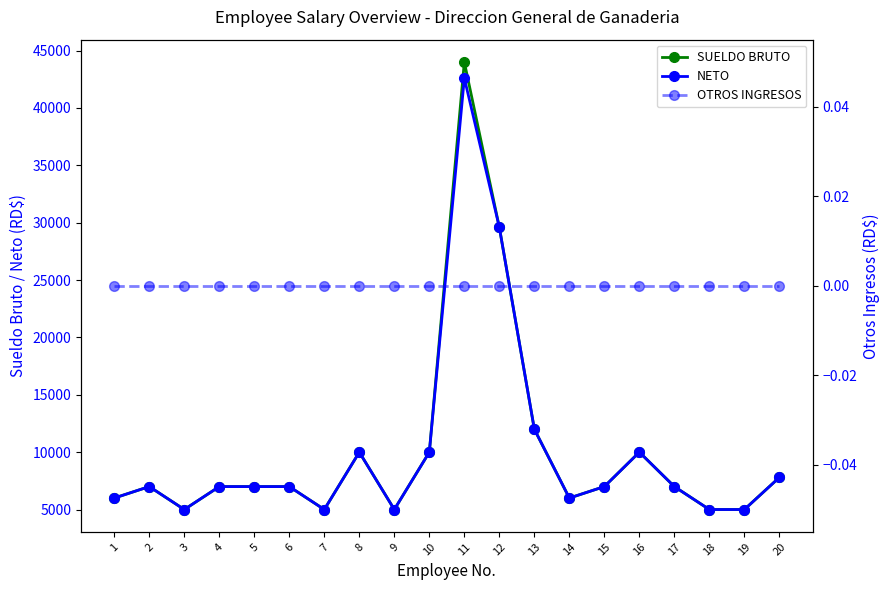

True or false: OTROS INGRESOS has more than 1 interior local peaks.

False